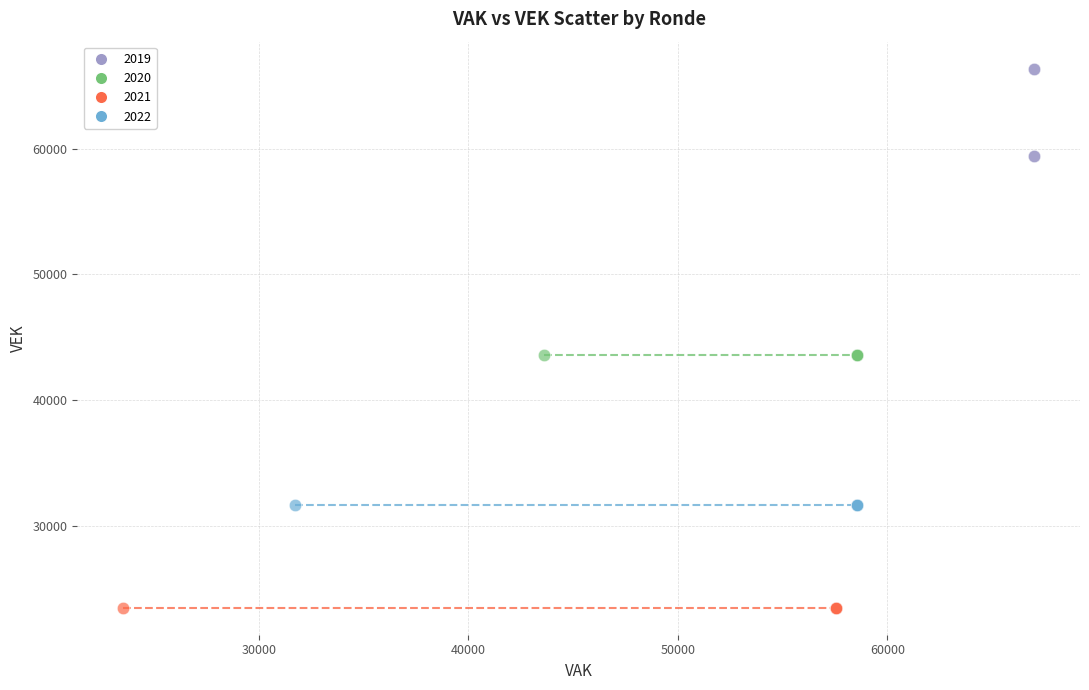

Which series contains the lowest Y value?

2021